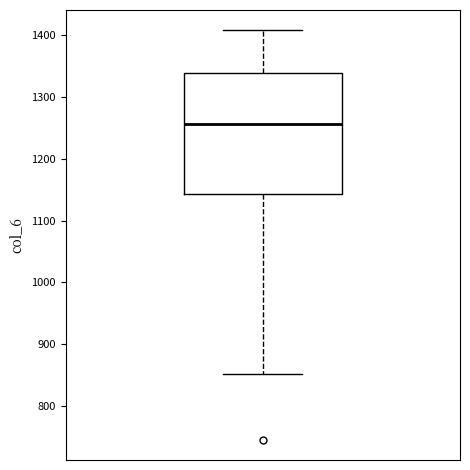

Transcribe this box plot: give where the median line is, the range the box spans, and where the two whiskers end, as read against the y-axis. The values are not printed on the chart, so give them approximately, as read against the axis.

median 1260, box 1140 to 1340, whiskers 850 to 1410